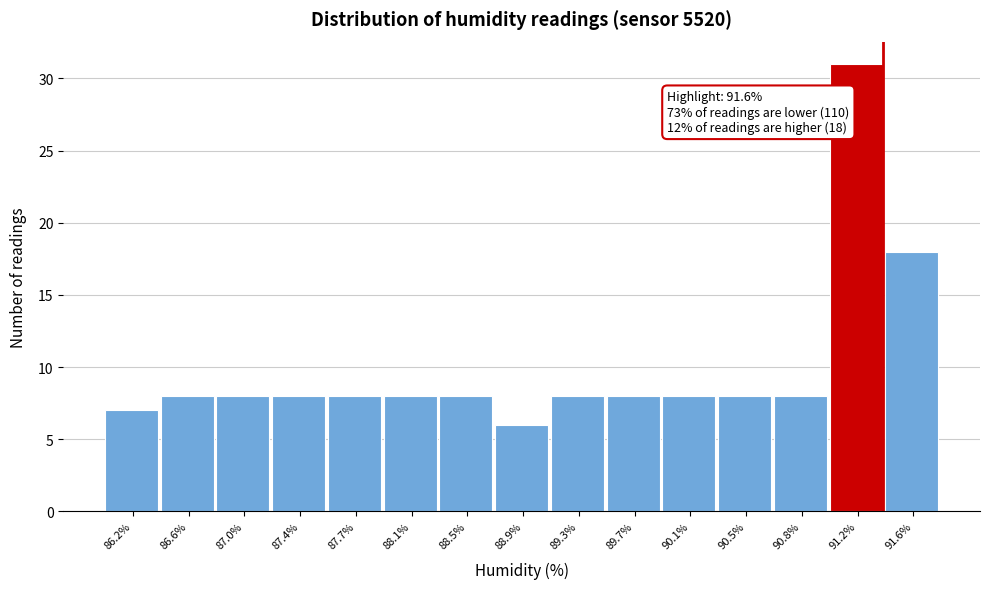

Reading left to right, list all the values displayed in this chart.

86.2%=7	86.6%=8	87.0%=8	87.4%=8	87.7%=8	88.1%=8	88.5%=8	88.9%=6	89.3%=8	89.7%=8	90.1%=8	90.5%=8	90.8%=8	91.2%=31	91.6%=18